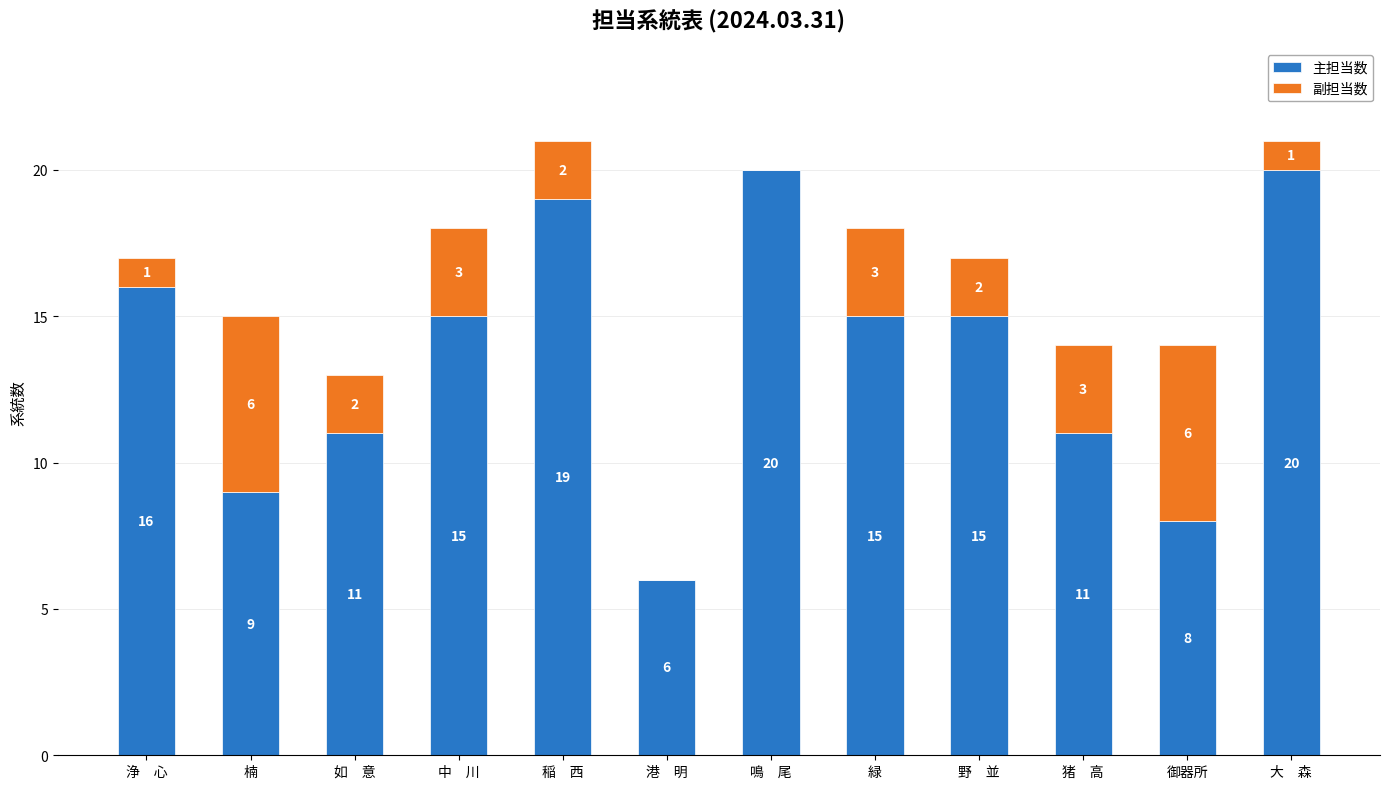

What is the sum of the 主担当数 values at 中　川 and 如　意?

26